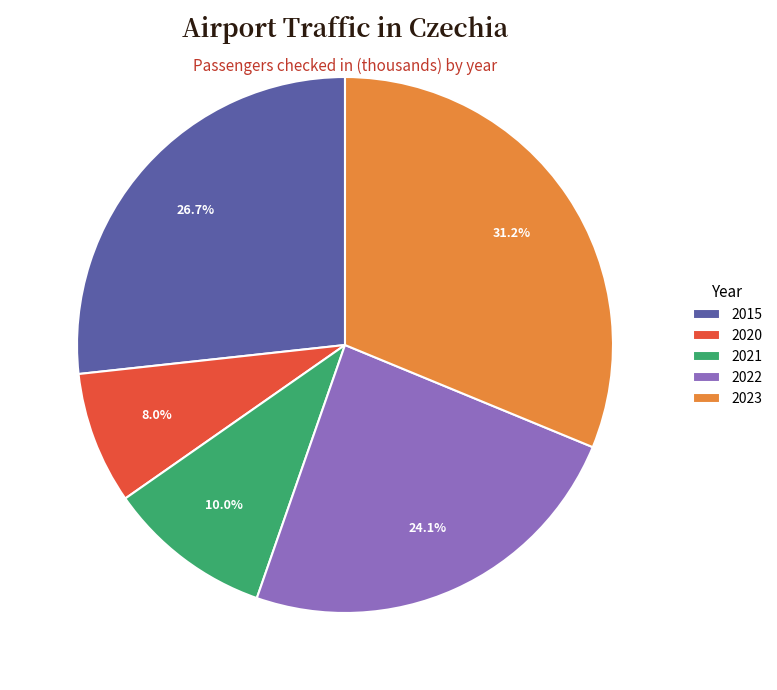

True or false: 2022 accounts for 24% of the total.

True